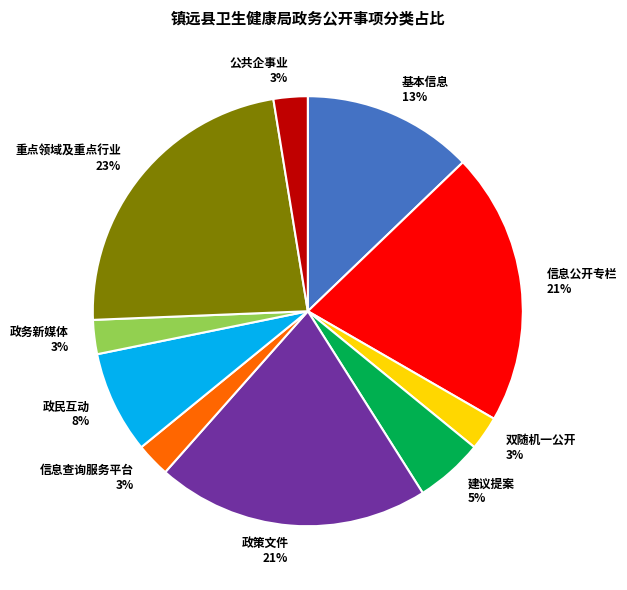

What is the largest slice in the pie chart?

重点领域及重点行业